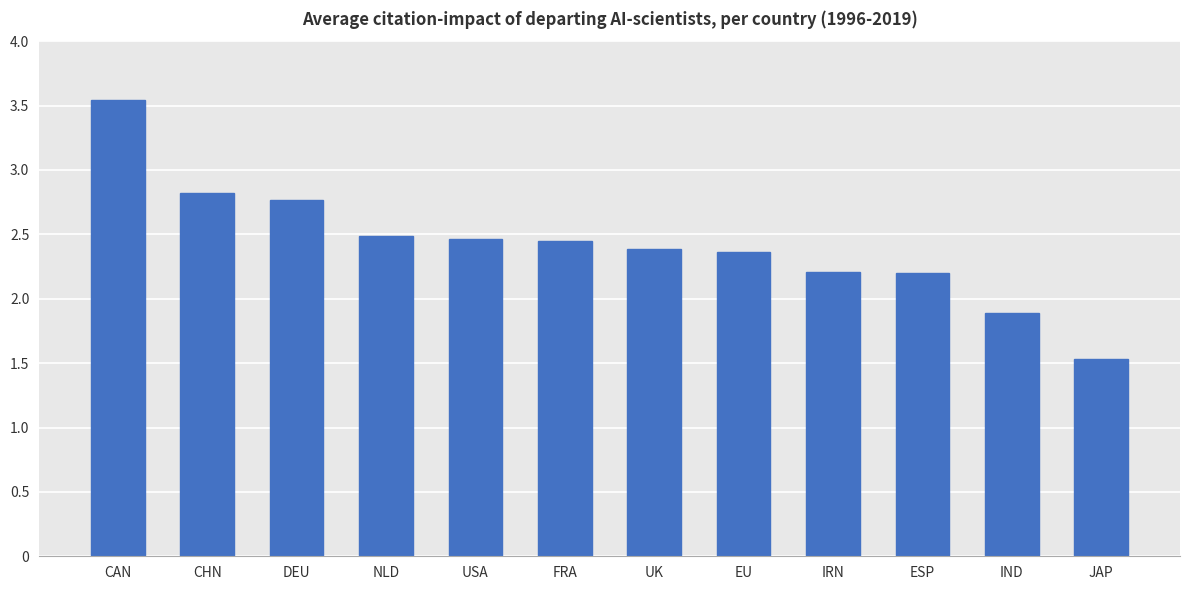

Count the number of data series in this chart.

1